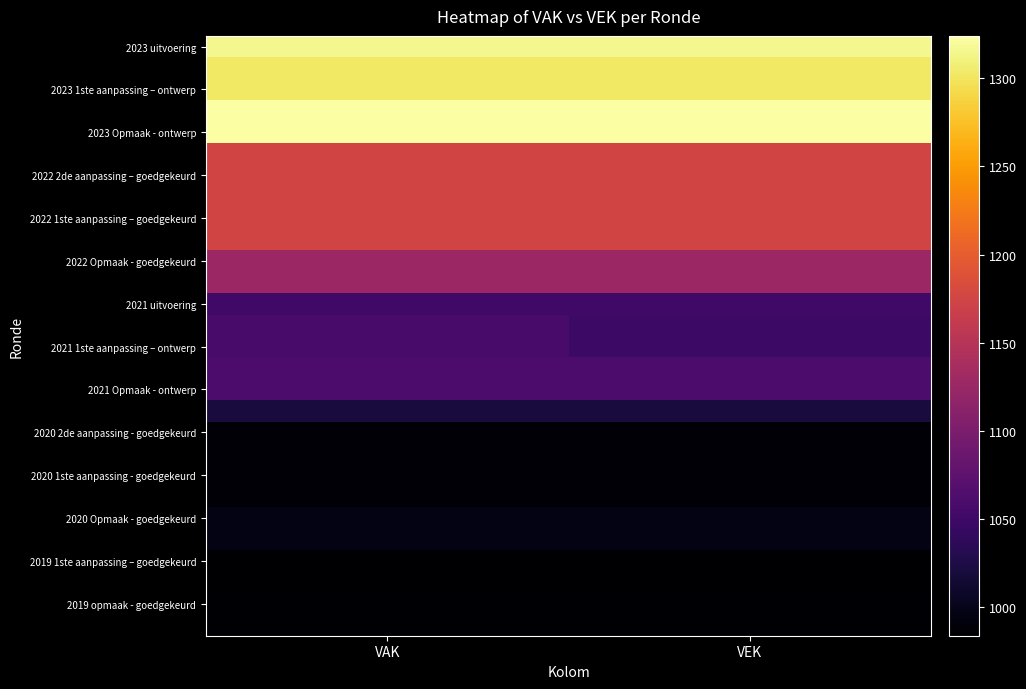

At how many categories does at least one series exceed 1172?

2